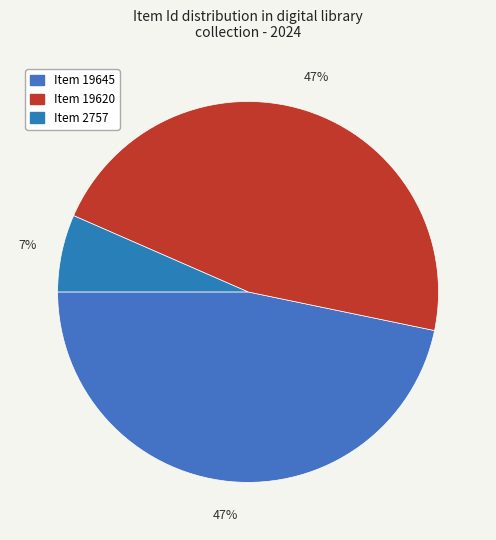

How many slices are in this pie chart?

3